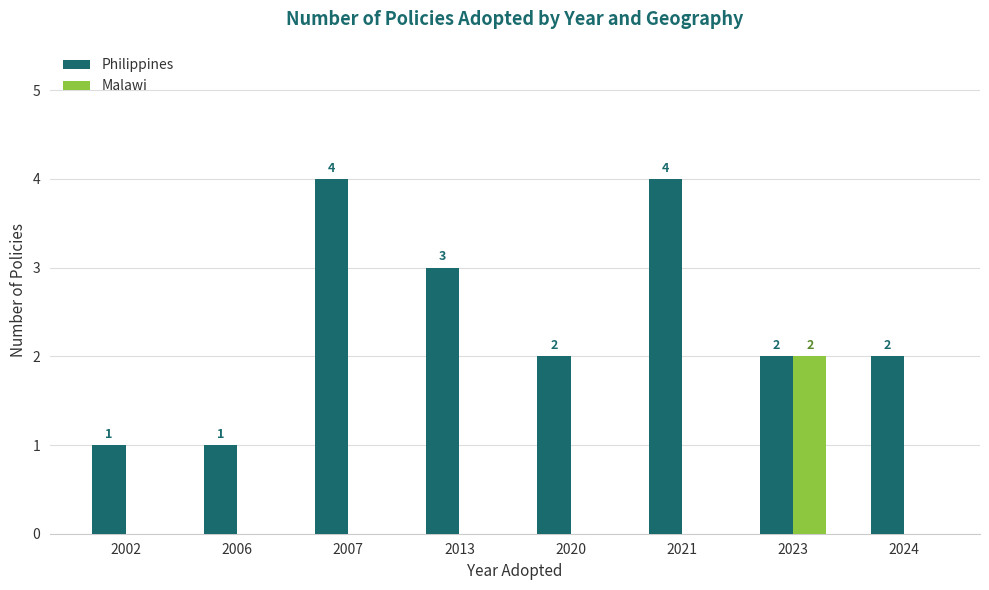

Count the Malawi values in the range 0 to 1.

7